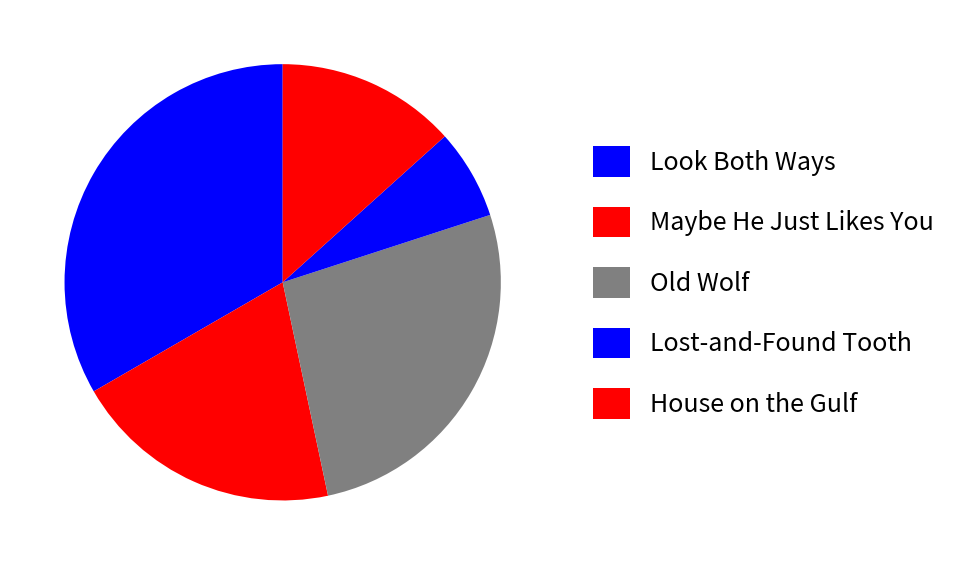

To the nearest percent, what percentage of the pie is House on the Gulf?

13%